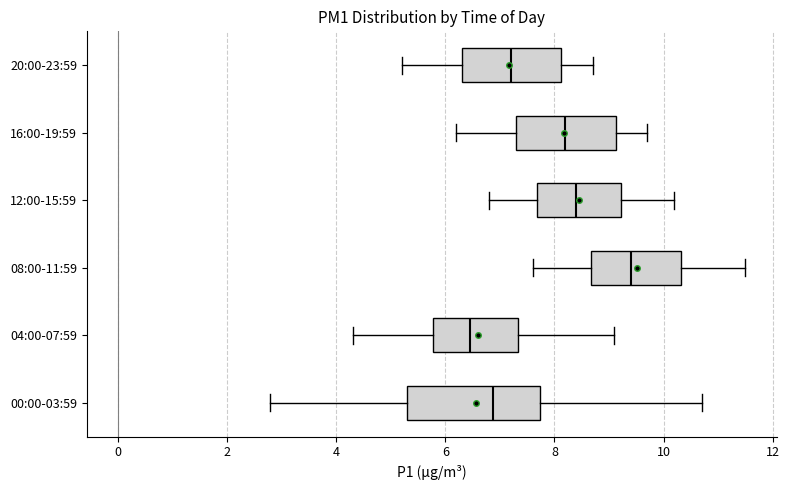

Which box's median line is the furthest to the right?

08:00-11:59